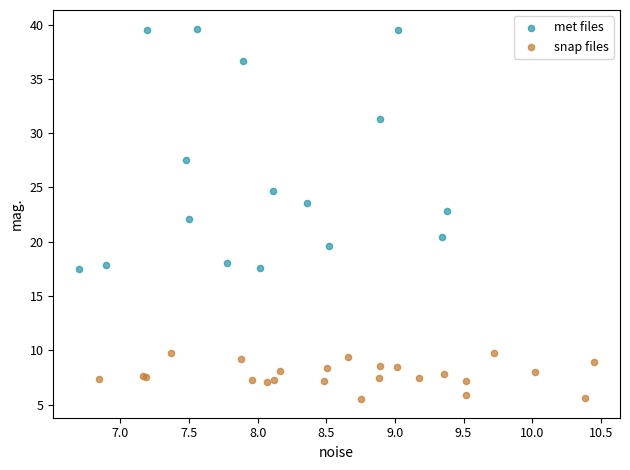

Which series contains the lowest Y value?

snap files